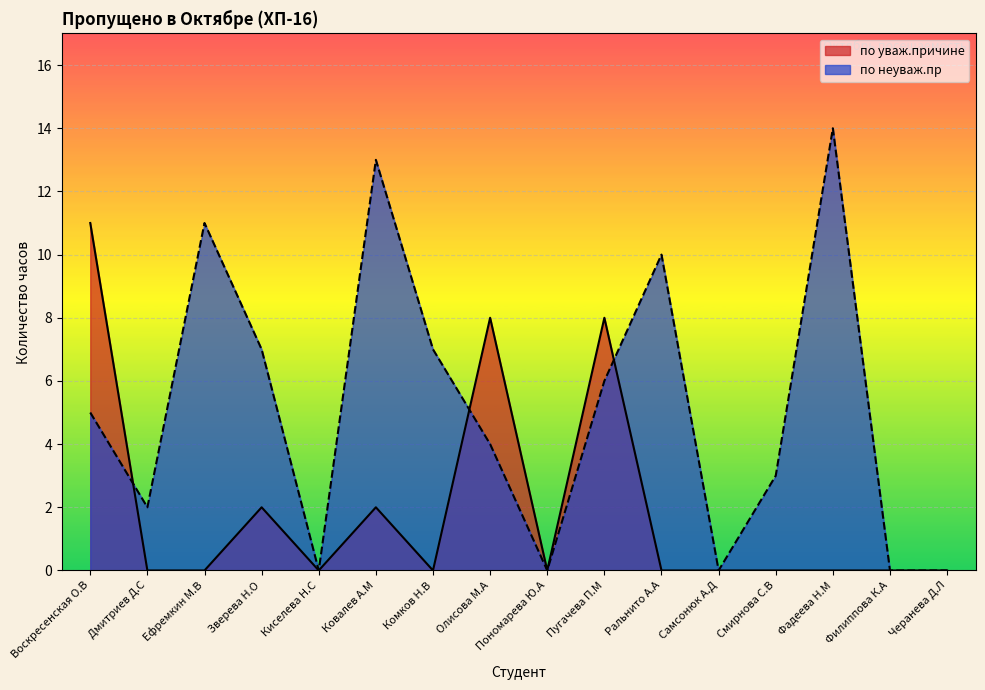

Reading left to right, list all the values displayed in this chart.

по уваж.причине: 11	0	0	2	0	2	0	8	0	8	0	0	0	0	0	0
по неуваж.пр: 5	2	11	7	0	13	7	4	0	6	10	0	3	14	0	0